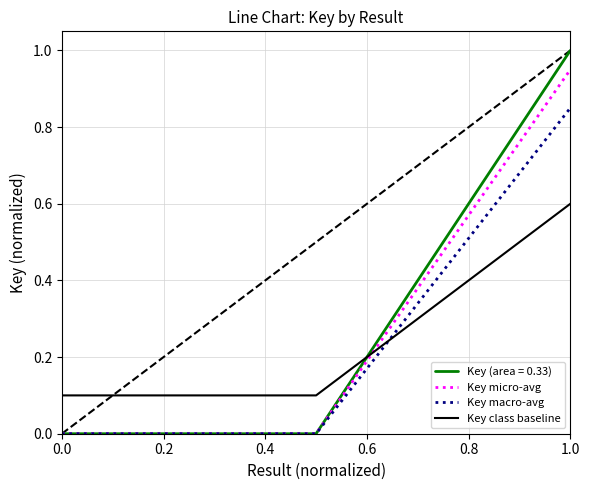

Rank the series by their maximum value, from highest to lowest.

Key (area = 0.33), Key micro-avg, Key macro-avg, Key class baseline